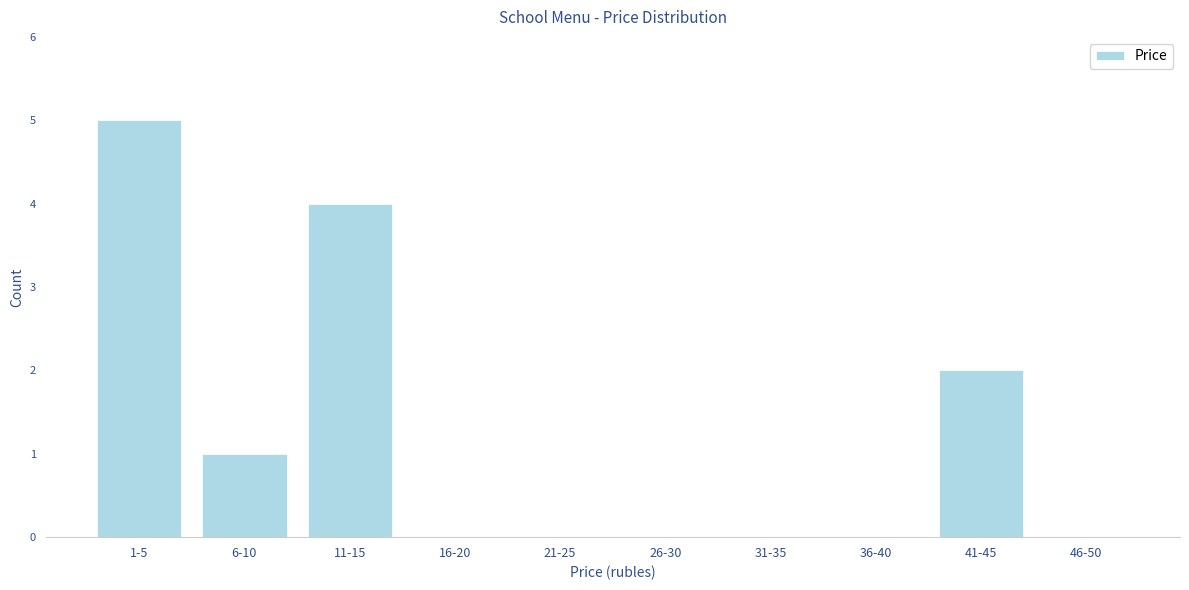

Reading left to right, what are all the values shown in this chart?

1-5=5	6-10=1	11-15=4	16-20=0	21-25=0	26-30=0	31-35=0	36-40=0	41-45=2	46-50=0